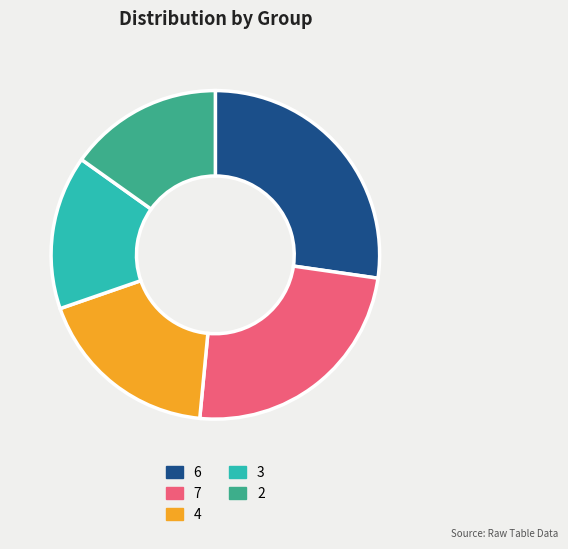

Between 7 and 2, which is larger?

7